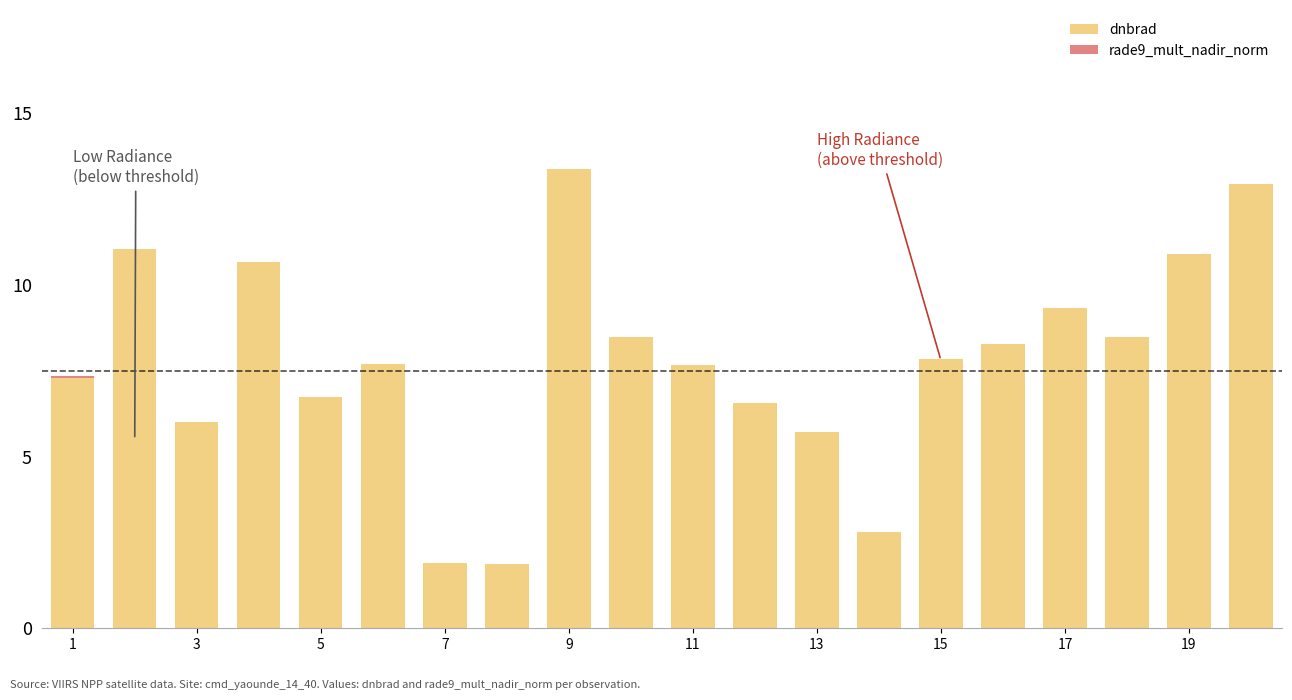

What is the highest value of the dnbrad series?

13.4